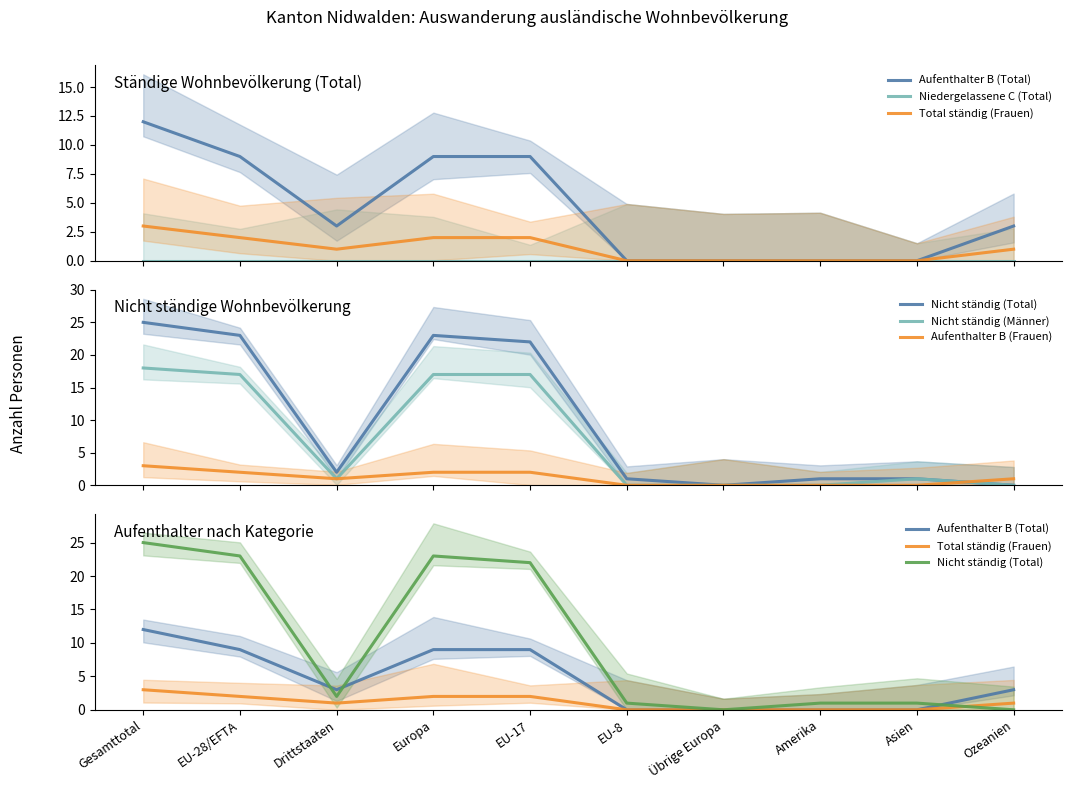

True or false: Aufenthalter B (Frauen) has more than 0 points higher than both neighbors.

False